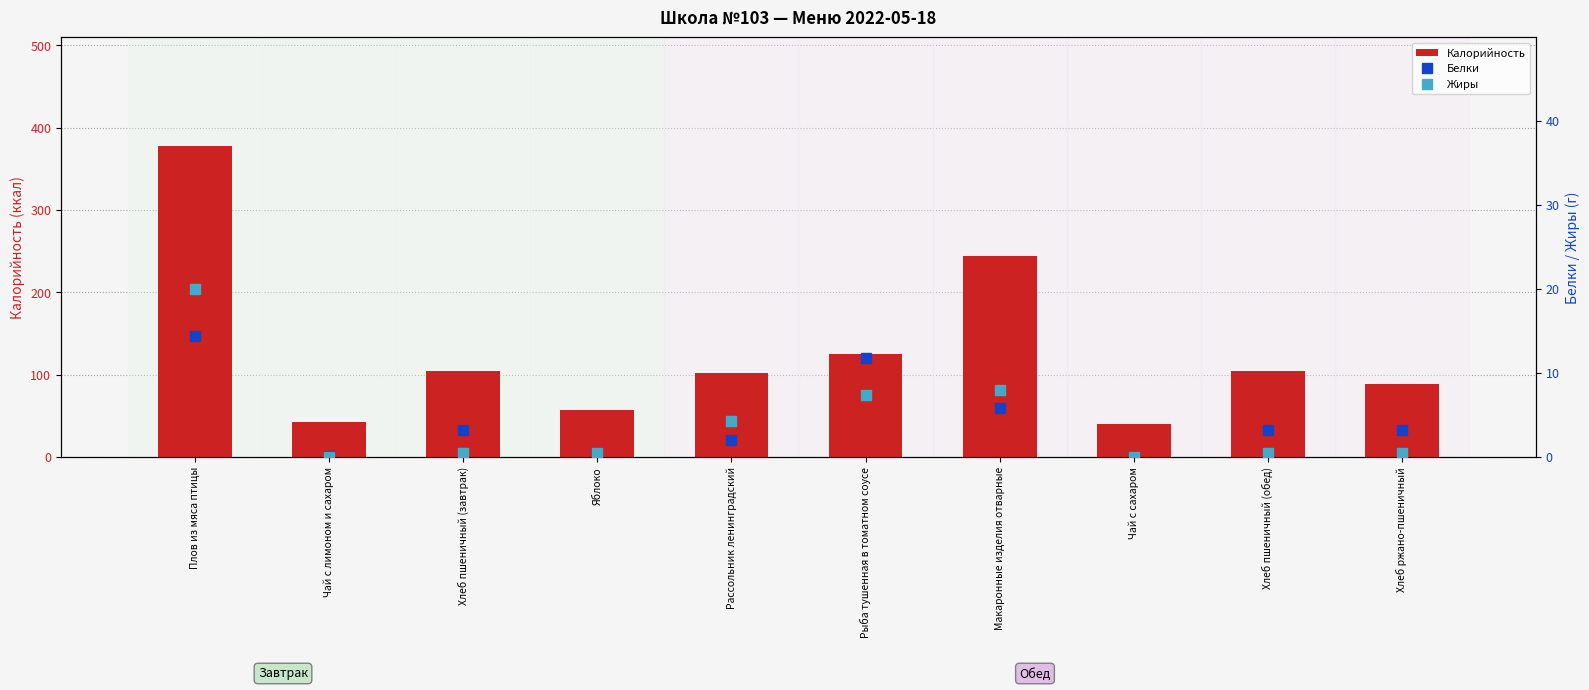

Which series has the largest total across all categories?

Калорийность